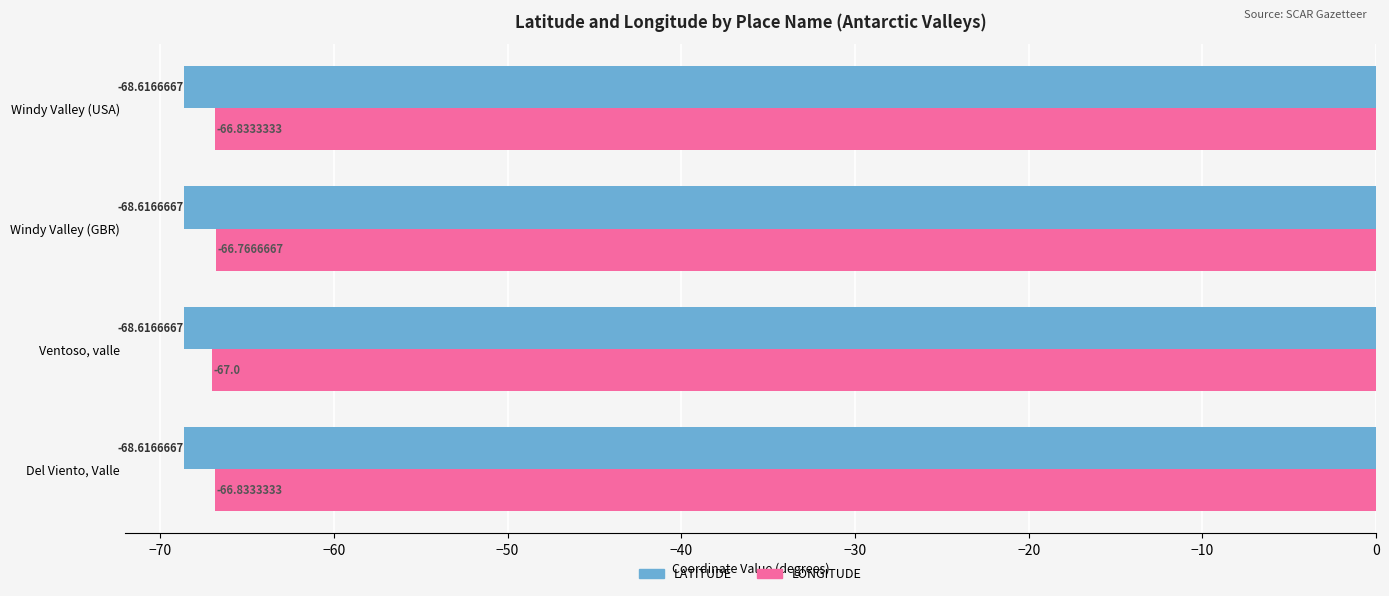

What is the difference between the maximum and minimum values in the LONGITUDE series?

0.2